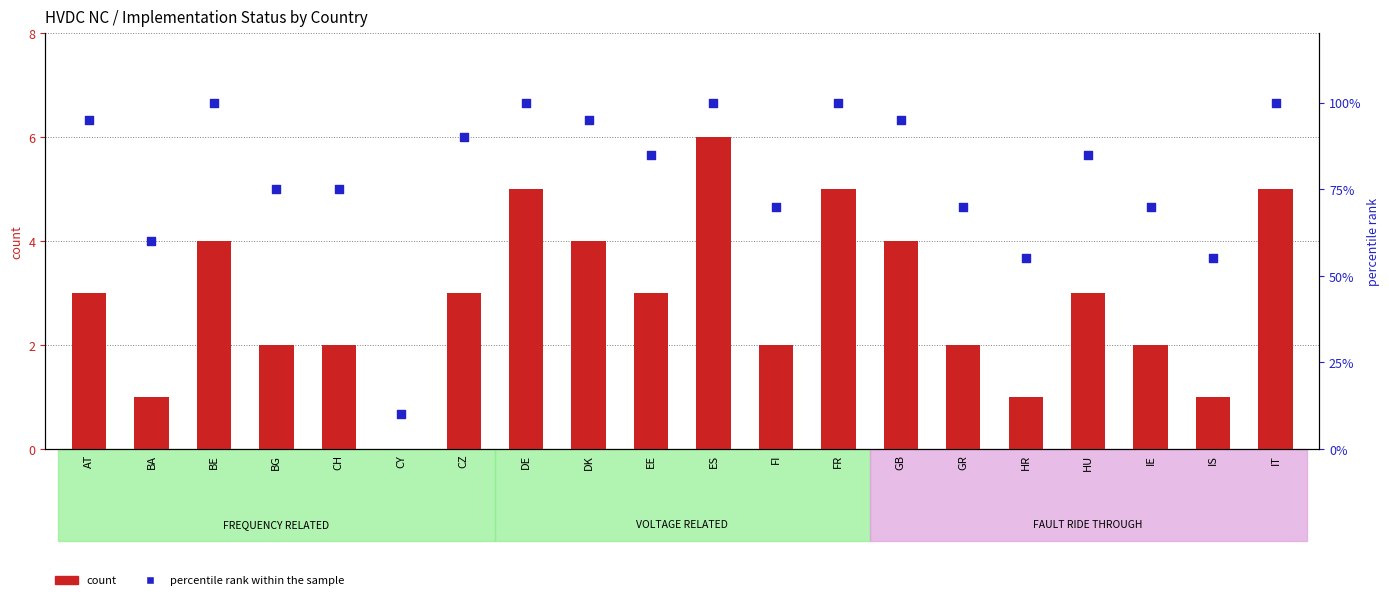

Which series has the widest spread of Y values?

percentile rank within the sample